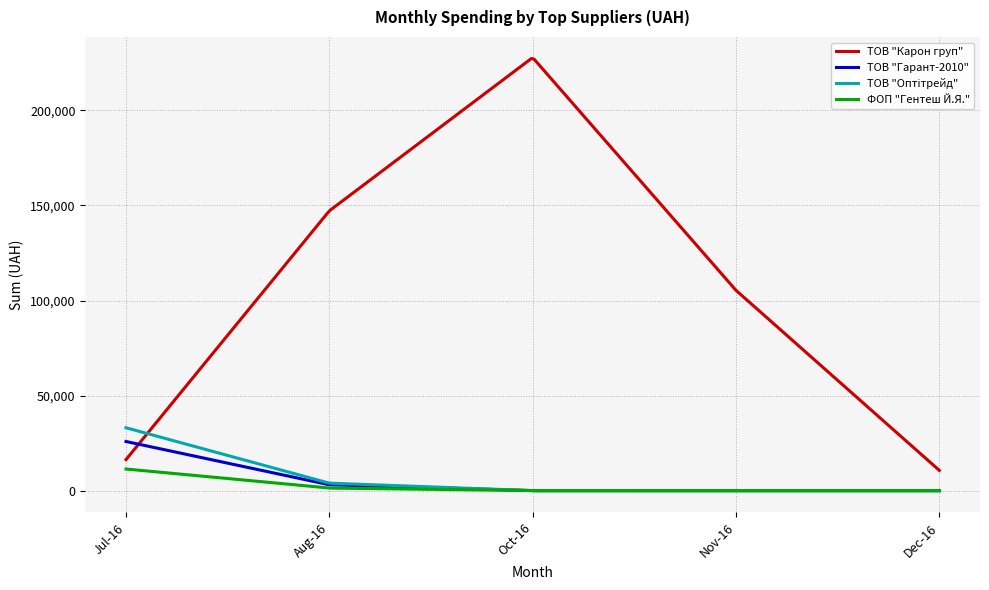

Which series has the widest spread of values?

ТОВ "Карон груп"